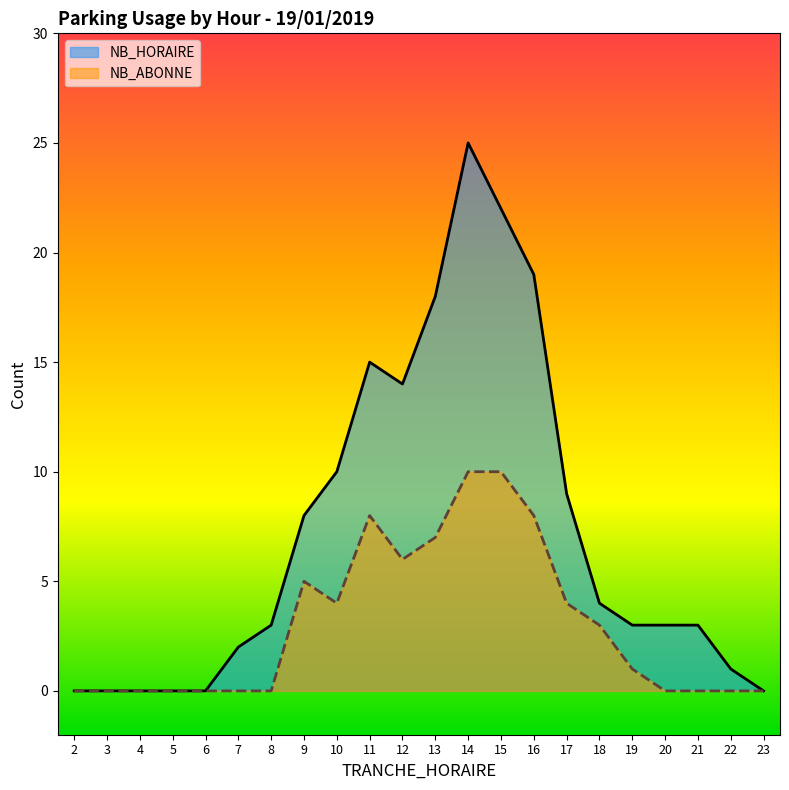

What is the average value of the NB_HORAIRE series?

7